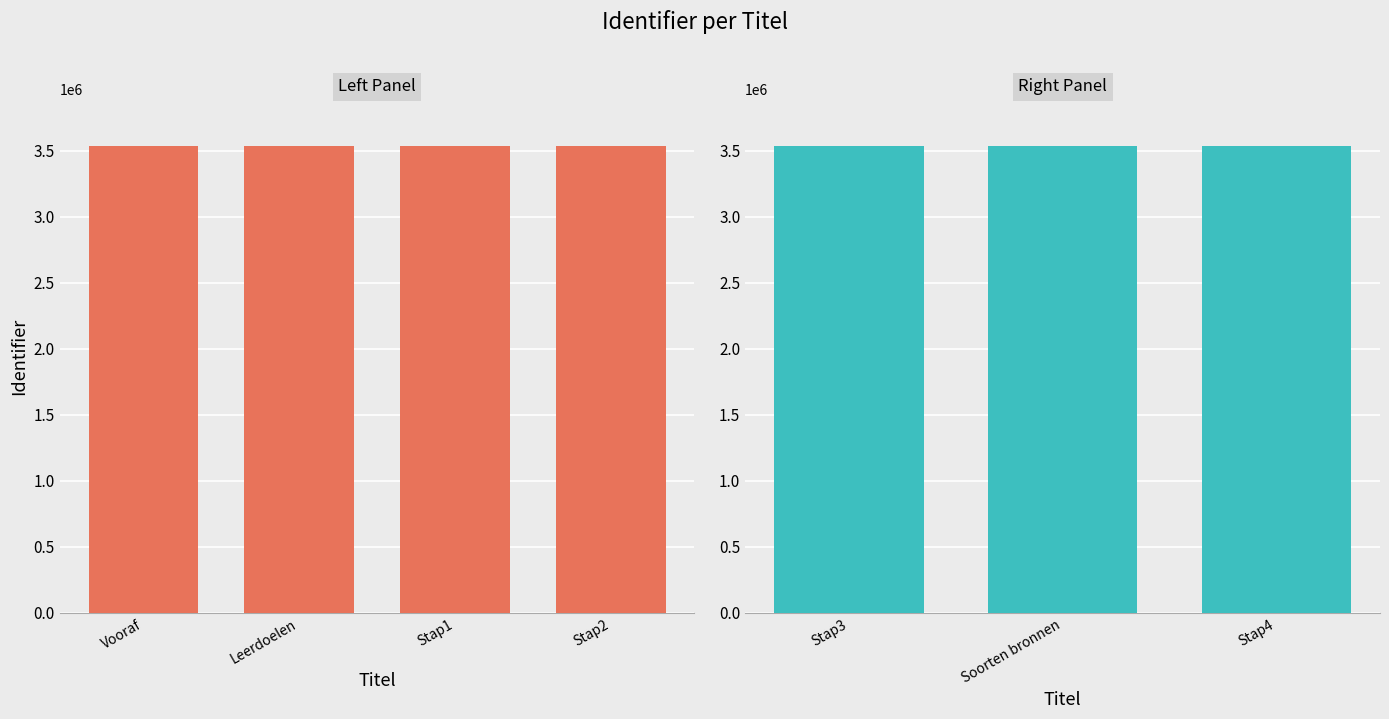

List the labels in order of value, largest first.

Stap4, Soorten bronnen, Stap3, Stap2, Stap1, Leerdoelen, Vooraf